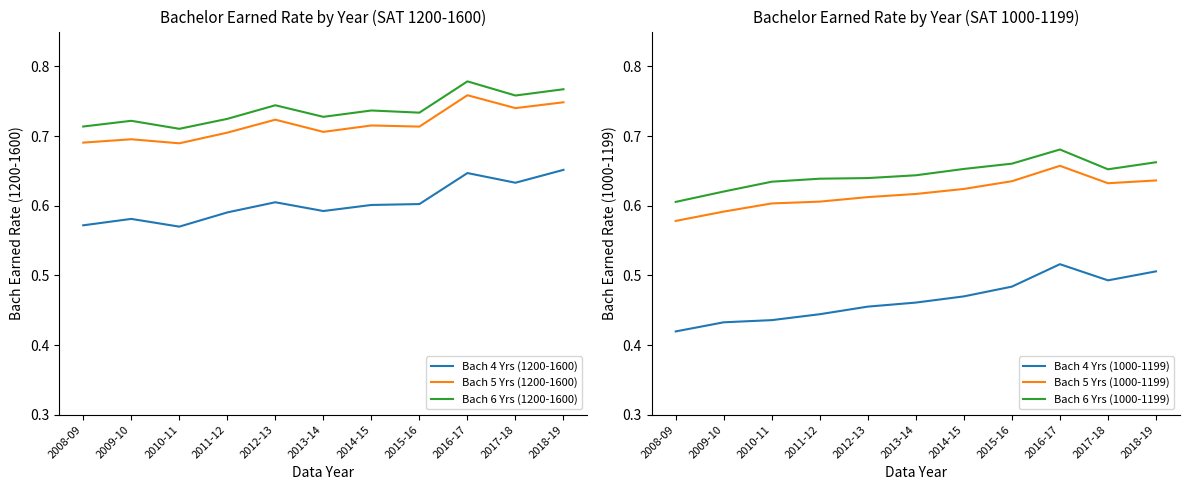

Which category has the highest value in the Bach 6 Yrs (1000-1199) series?

2016-17